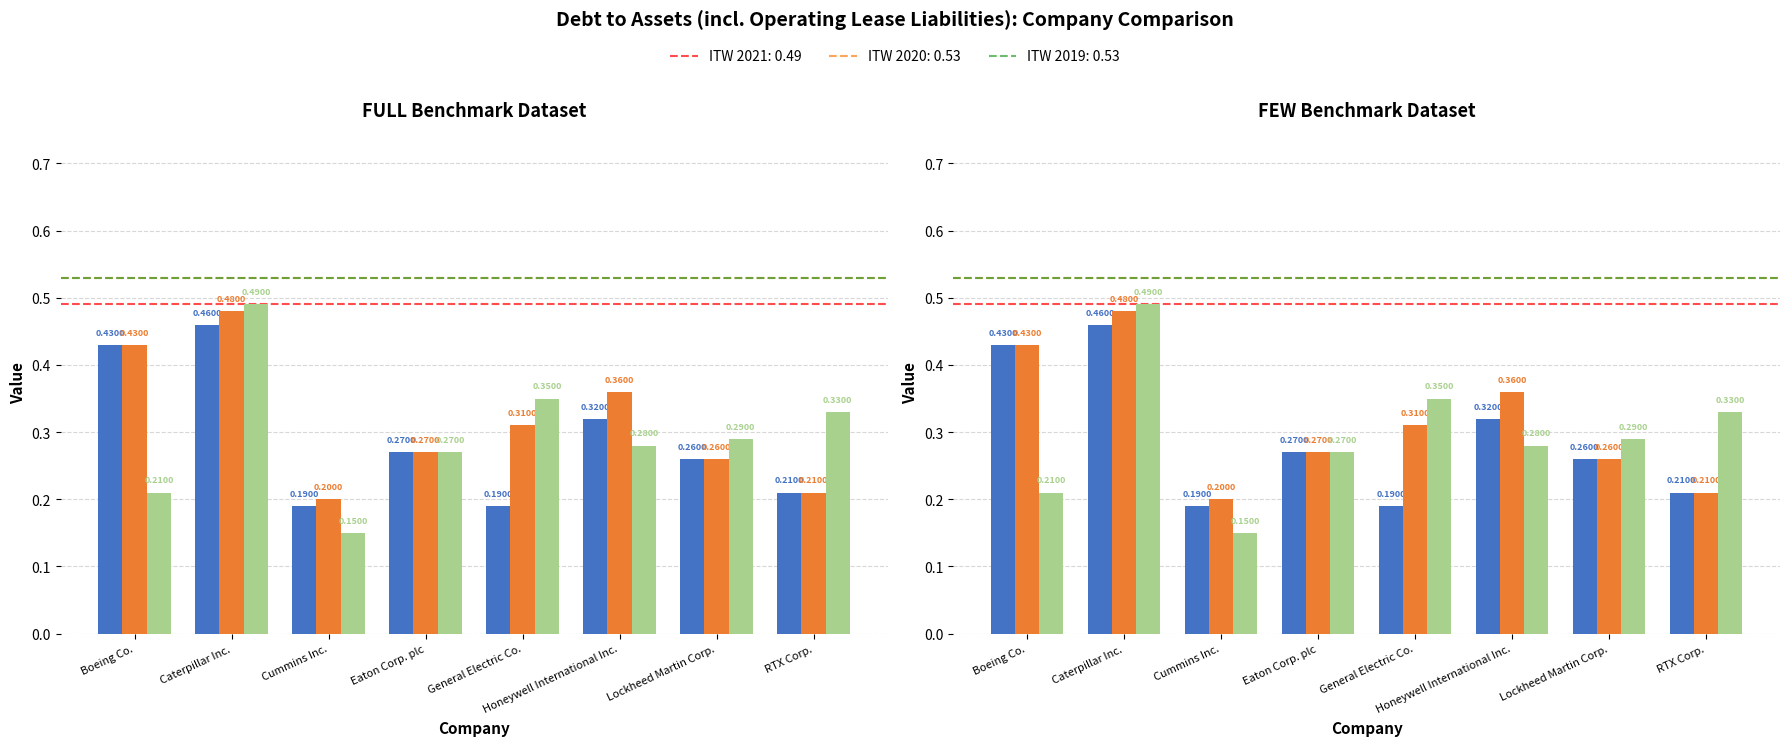

What is the label of the 8th bar from the right?

Boeing Co.